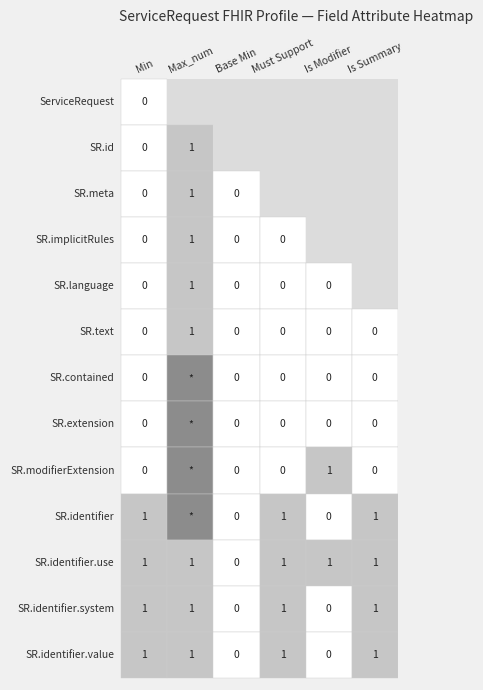

Is it true that ServiceRequest.identifier equals 175 at ServiceRequest.id?

False